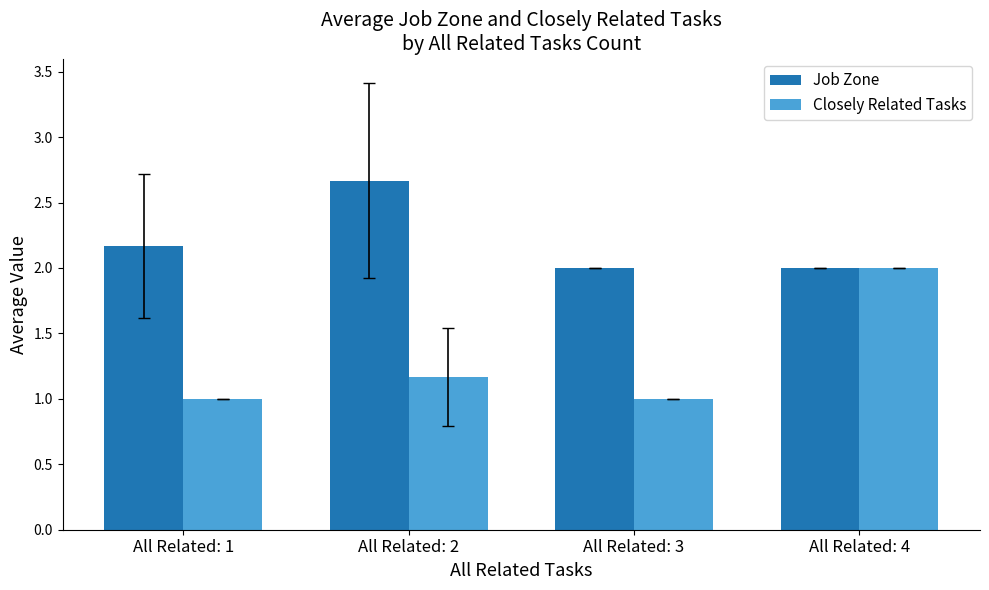

The value of Closely Related Tasks at All Related: 4 is 2.0. True or false?

True